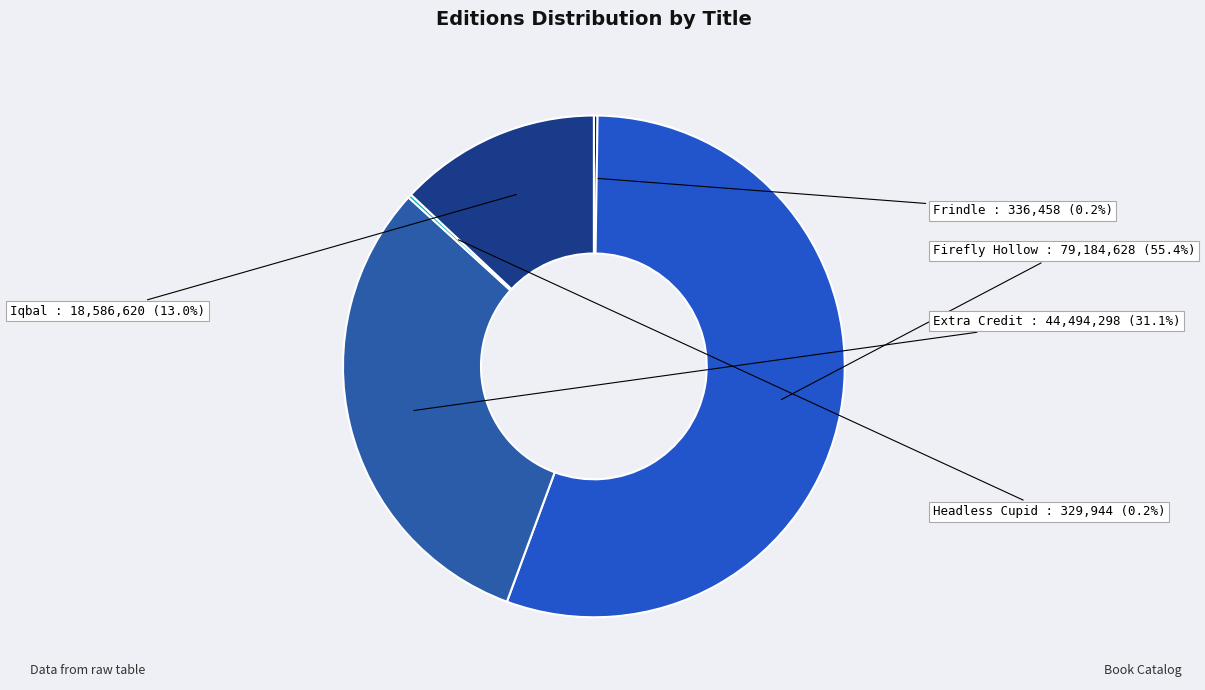

Does any single category account for the majority?

Yes